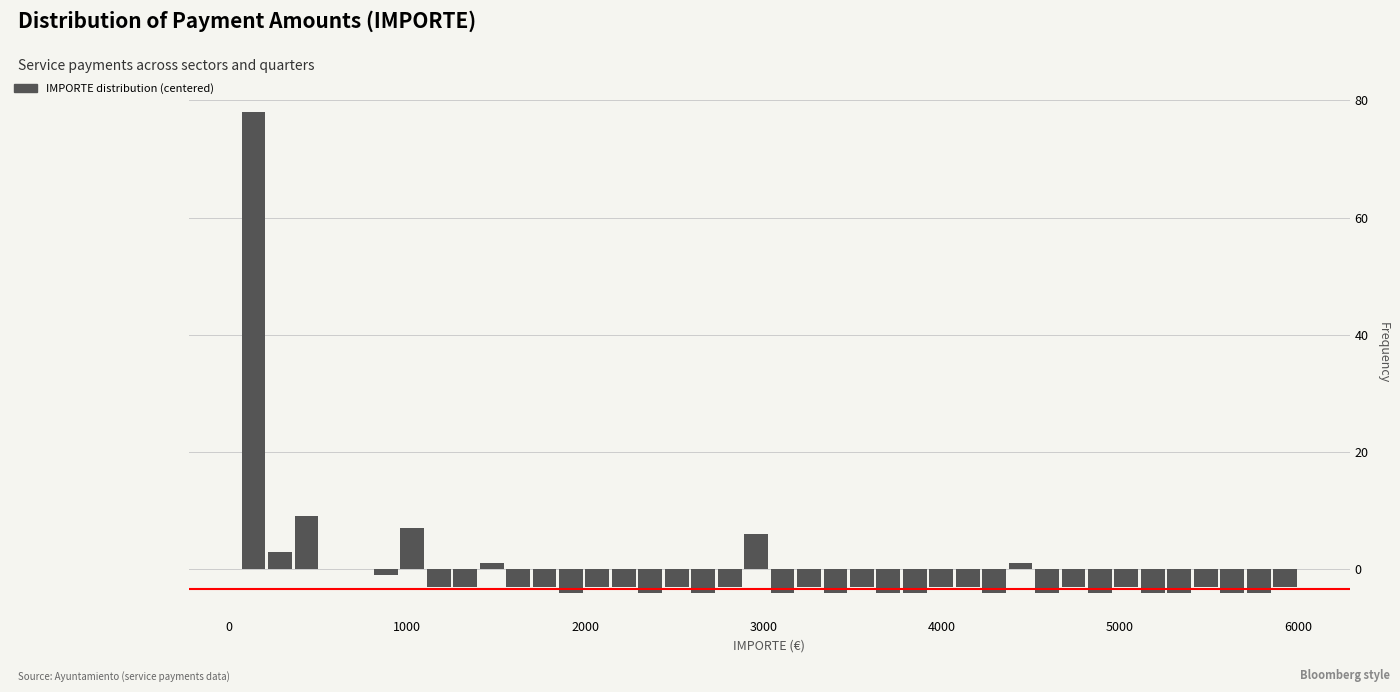

Read against the x-axis, roughly where is the centre of the tallest bar?

100